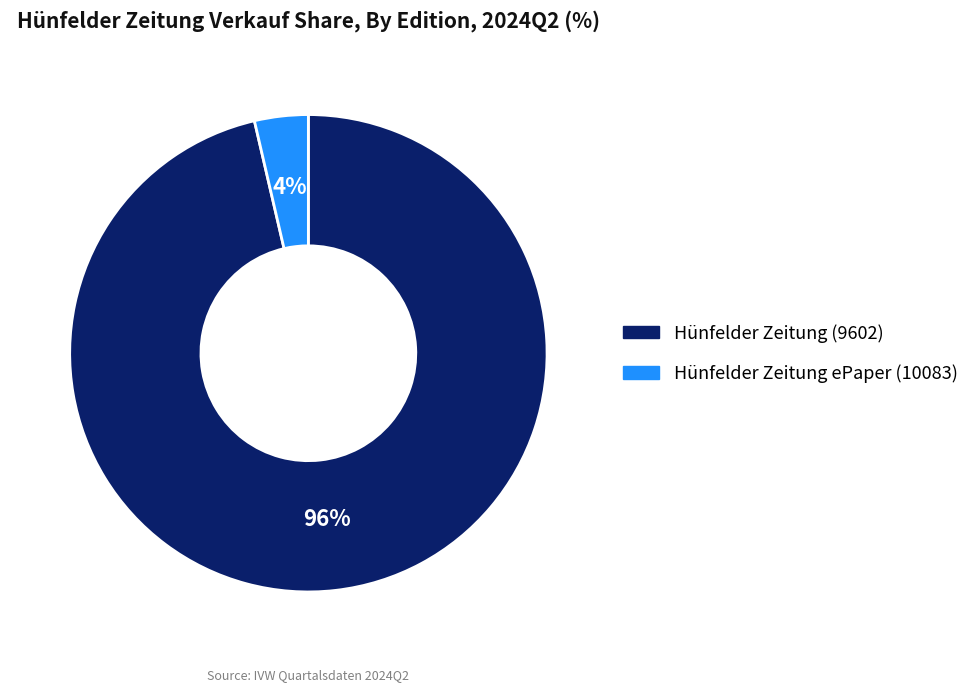

To the nearest percent, what is the combined percentage of Hünfelder Zeitung (9602) and Hünfelder Zeitung ePaper (10083)?

100%